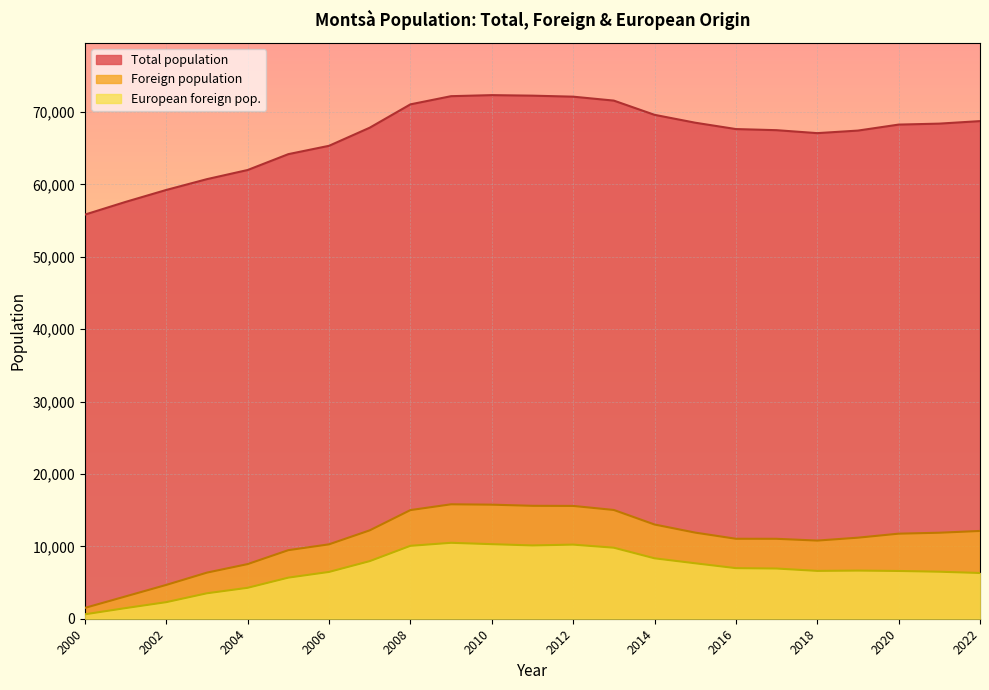

Which series has the widest spread of values?

Total population